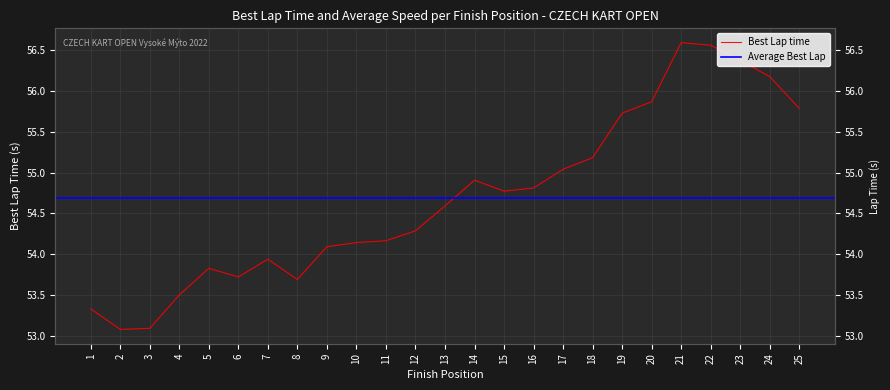

Does the chart display data point markers on the line(s)?

No